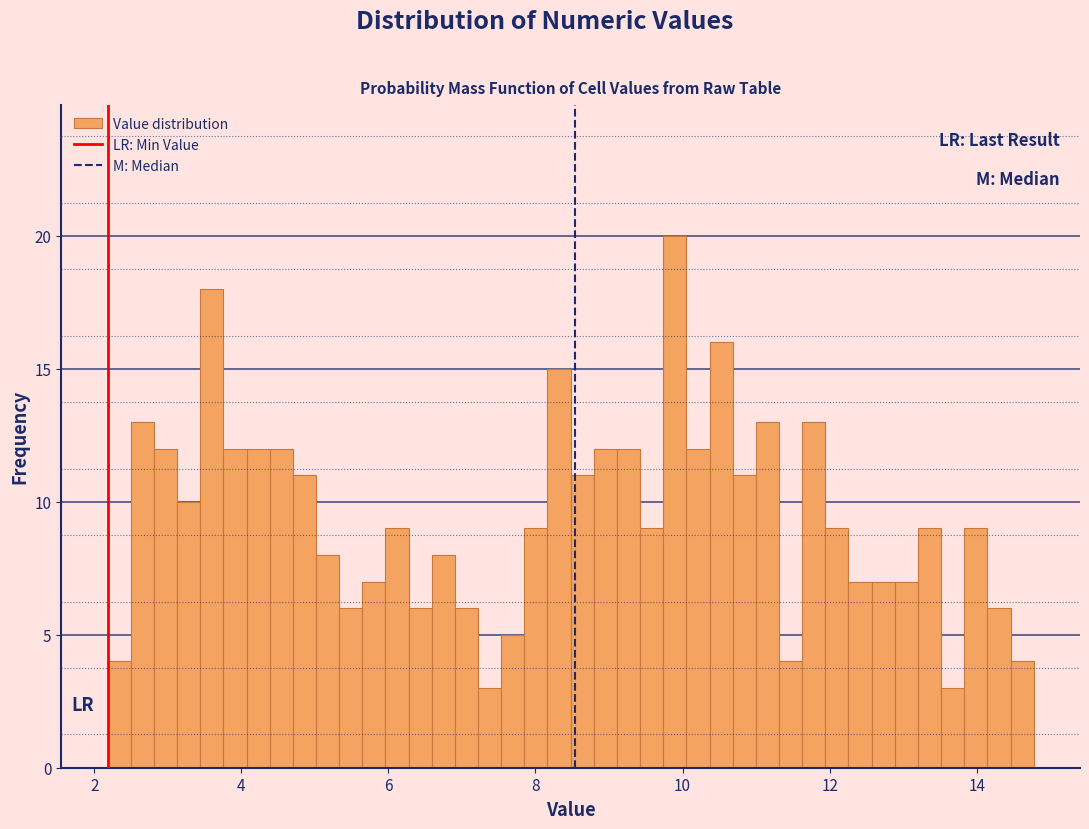

Read against the x-axis, roughly where is the centre of the tallest bar?

9.8